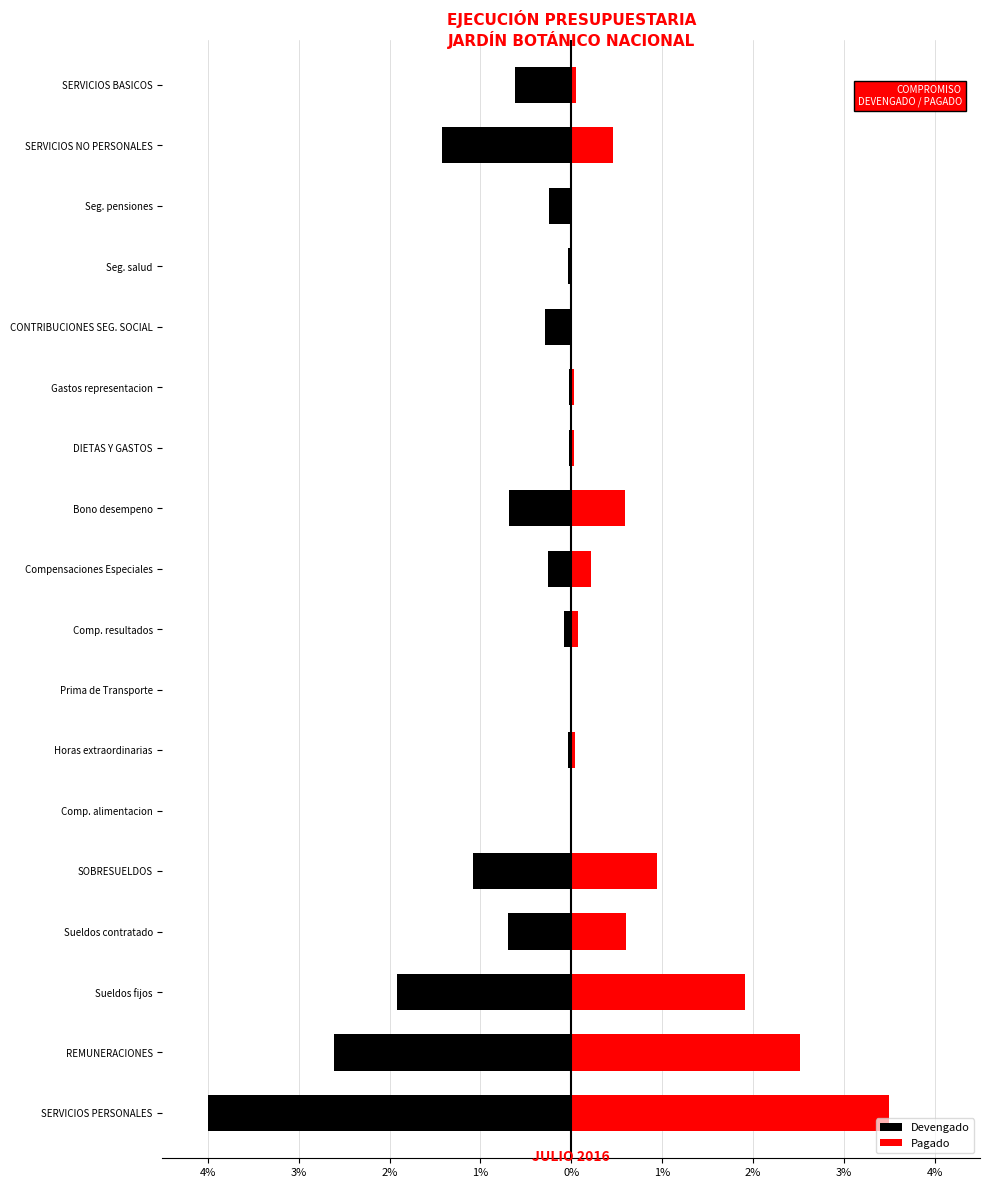

What is the value of the Devengado bar at the 14th from the left?

-0.3